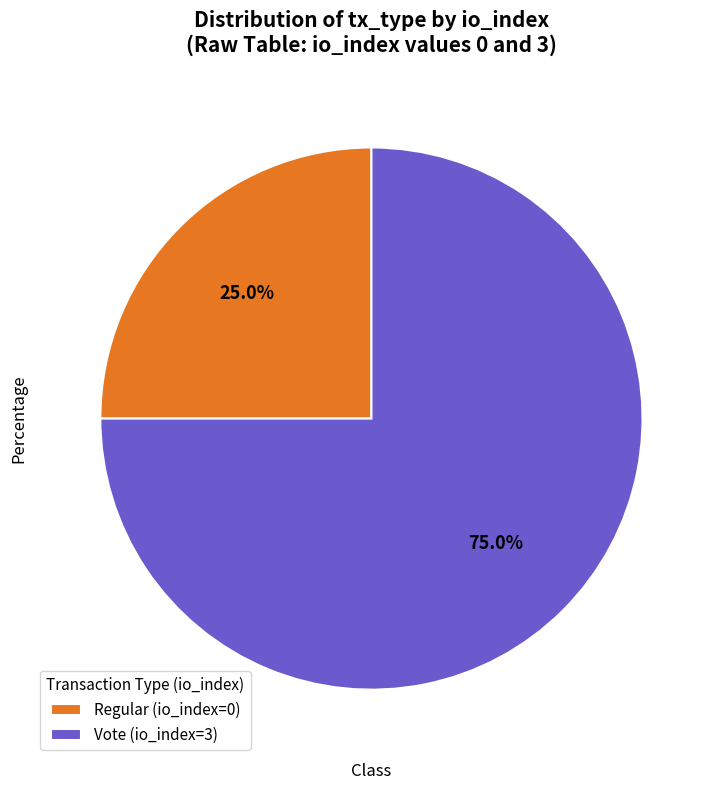

What is the smallest slice in the pie chart?

Regular (io_index=0)